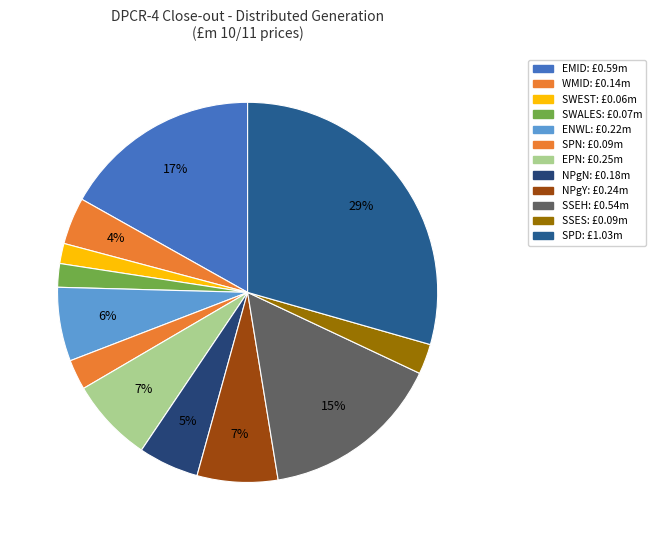

The EPN slice represents 13% of the pie. True or false?

False